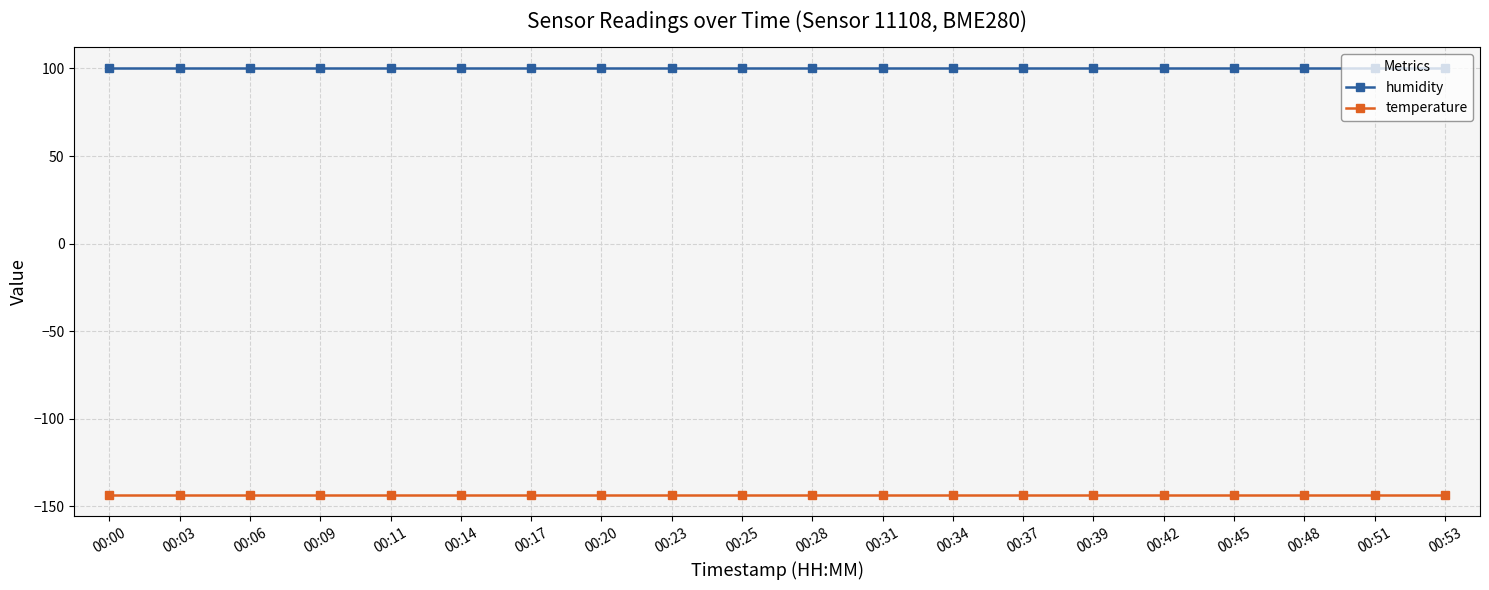

What is the difference between the highest and lowest values at 00:39?

243.5